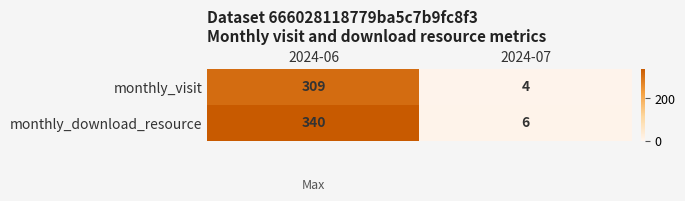

Which series changed the most between 2024-06 and 2024-07?

monthly_download_resource